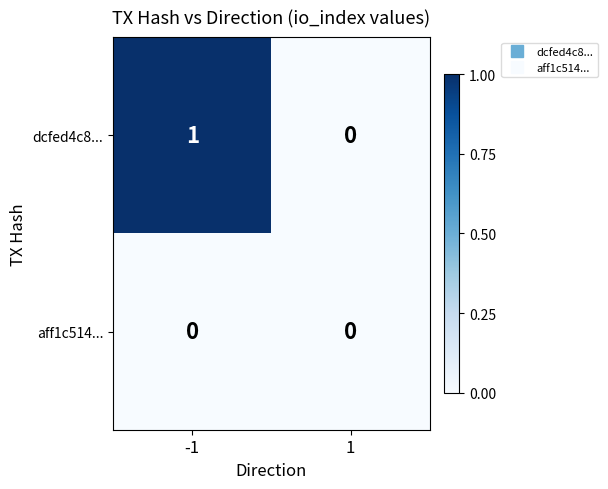

Between -1 and 1, which series saw the biggest shift?

dcfed4c8...